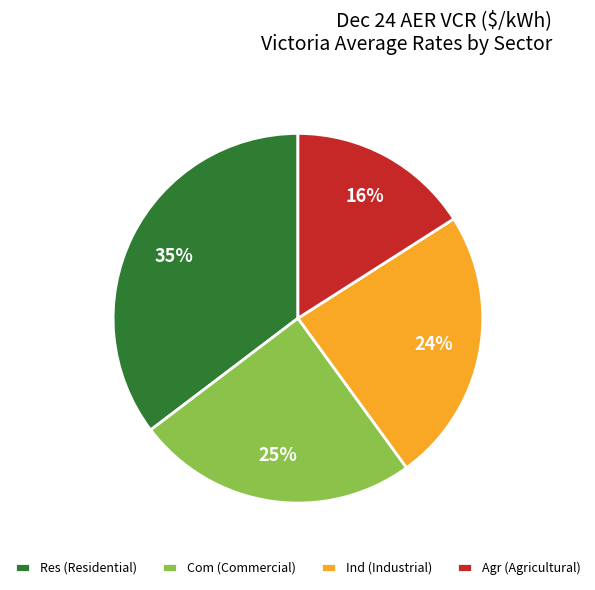

How many segments does this pie chart have?

4